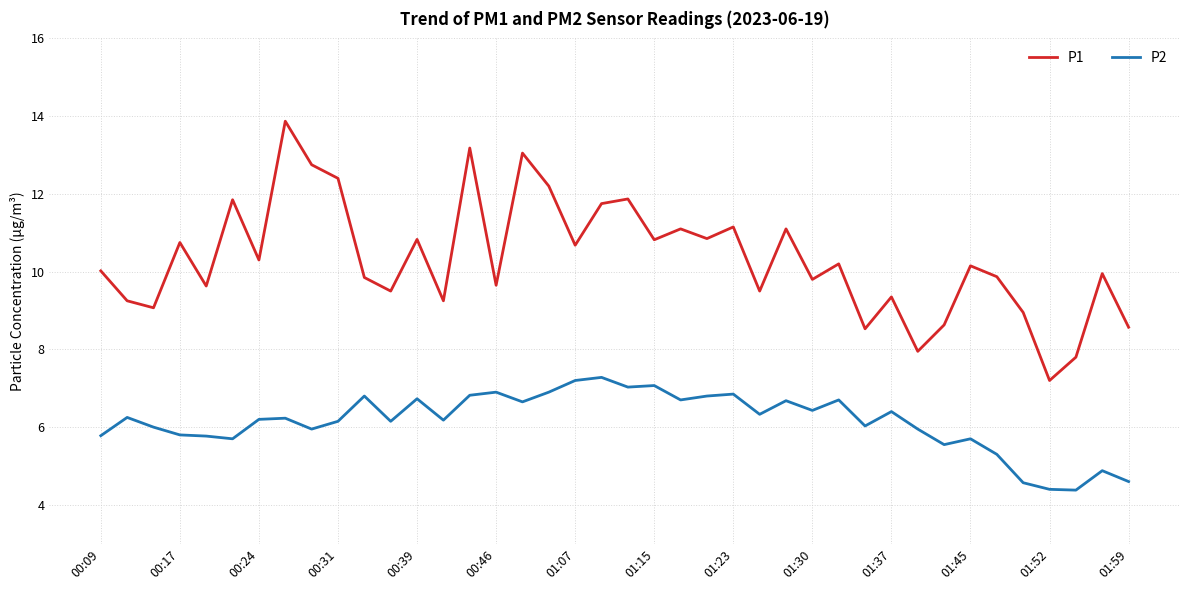

True or false: P1 and P2 intersect in this chart.

False